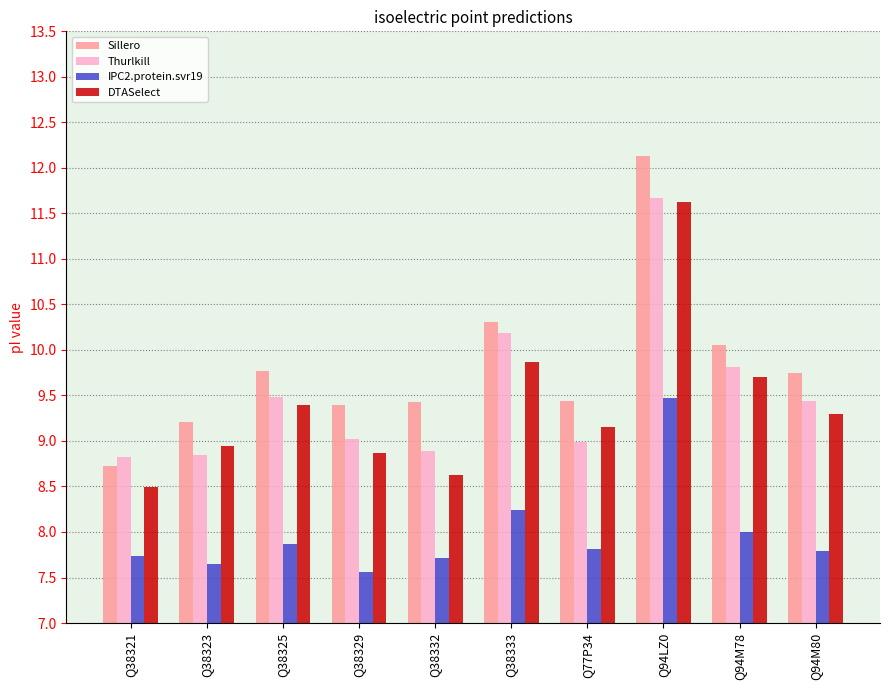

How many bars are there in each group?

4